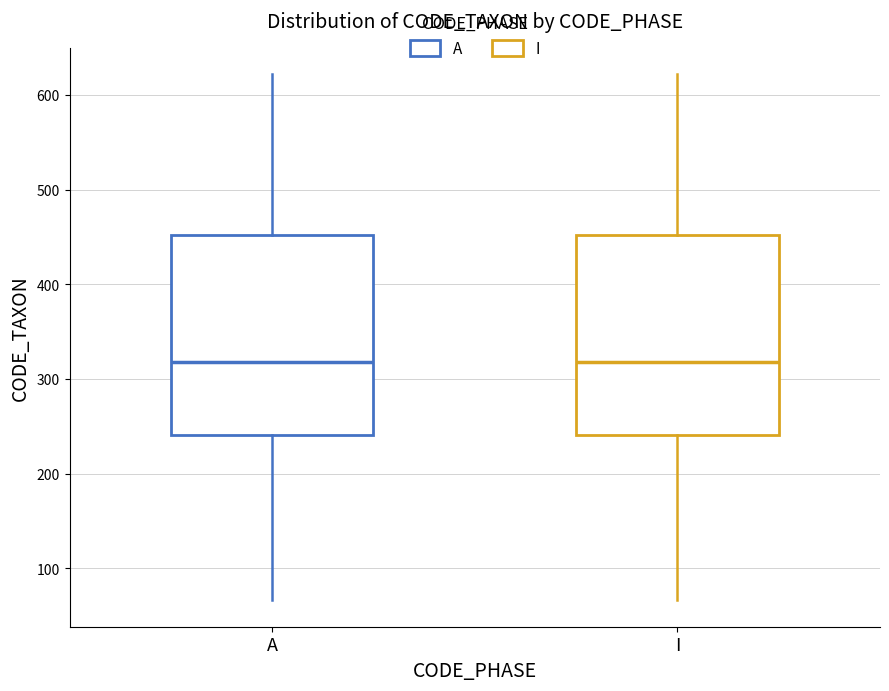

Where does the lower whisker of the box for A end on the y-axis? The values are not printed on the chart, so give them approximately, as read against the axis.

70